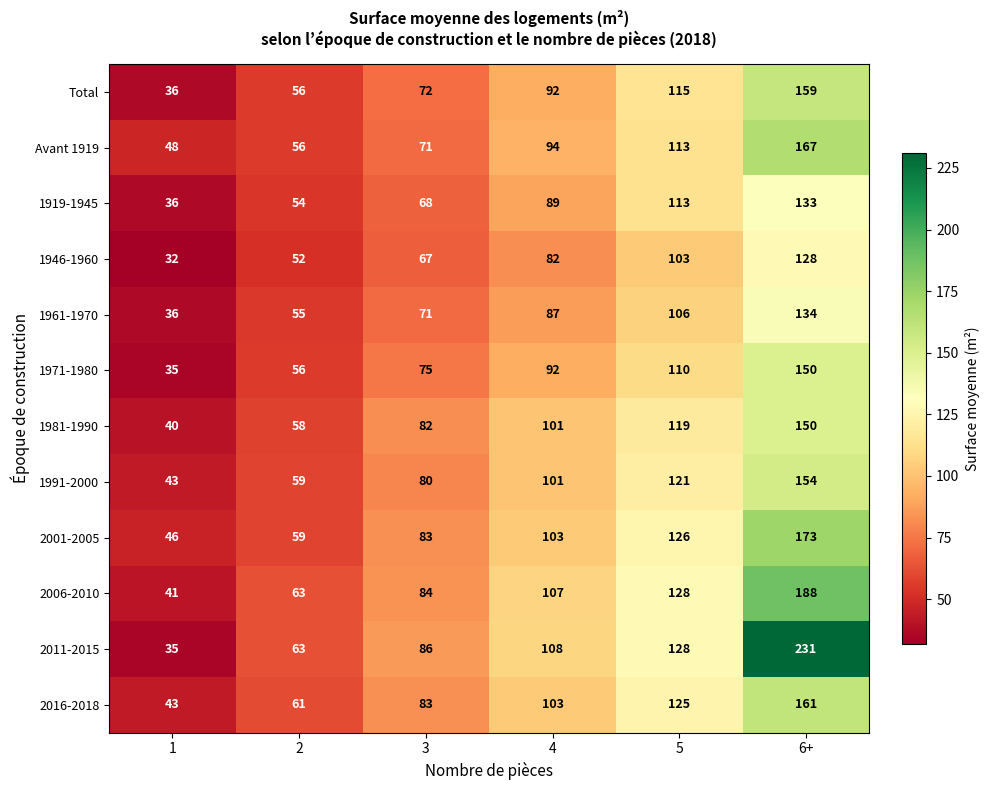

Which series has the widest spread of values?

2011-2015